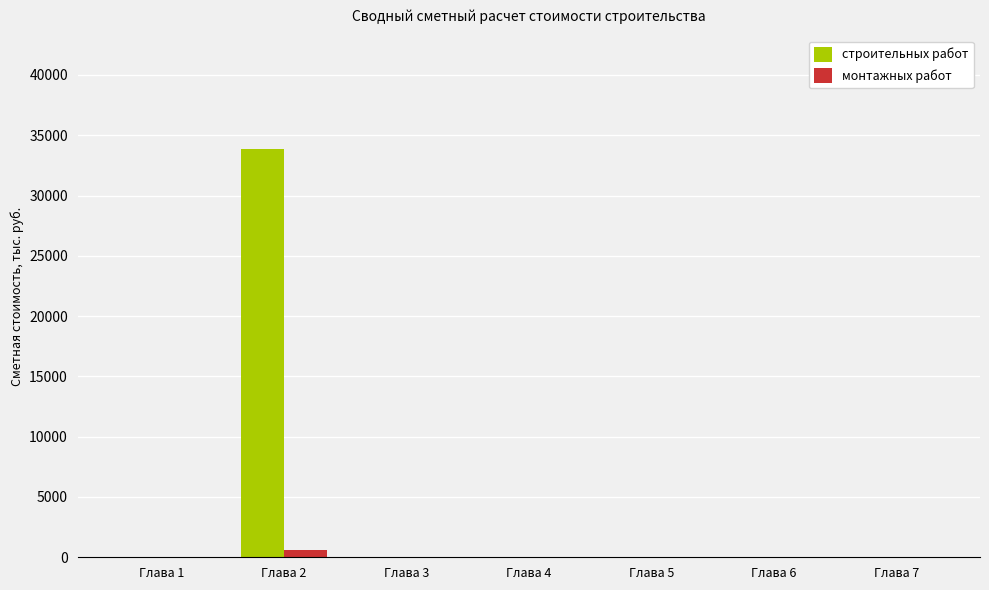

At which category does the chart reach its peak across all series?

Глава 2